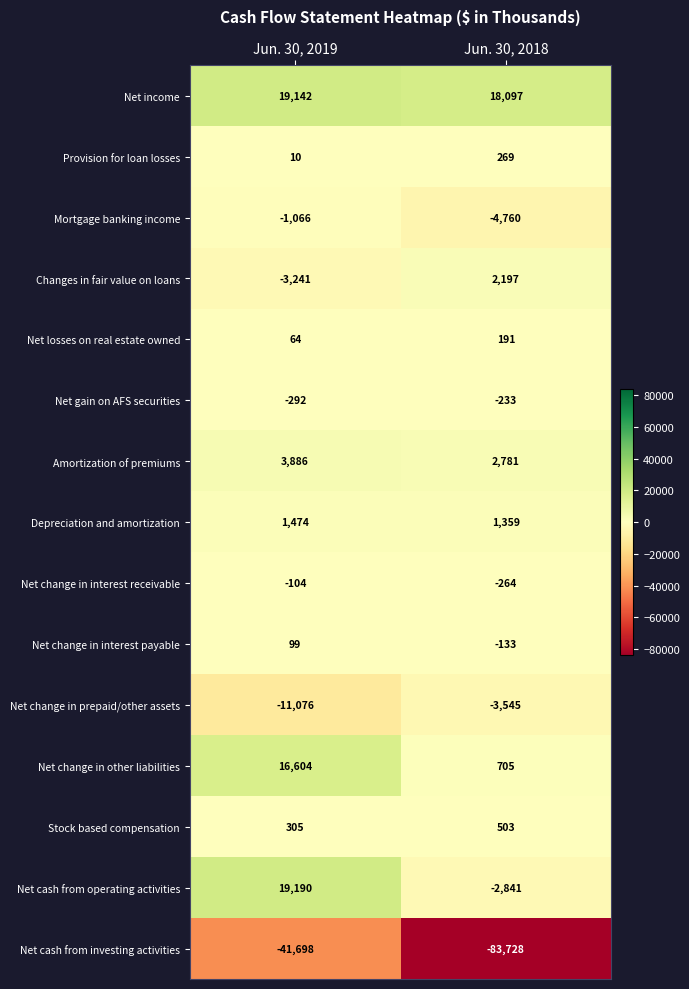

What is the total value across all series at Jun. 30, 2019?

3297